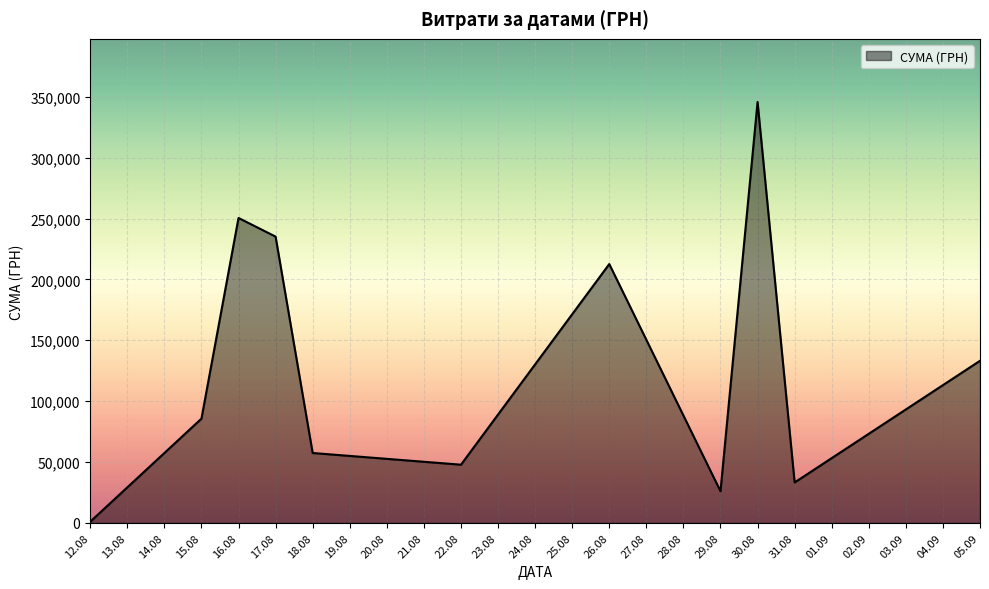

What is the maximum value shown in the chart?

345687.3